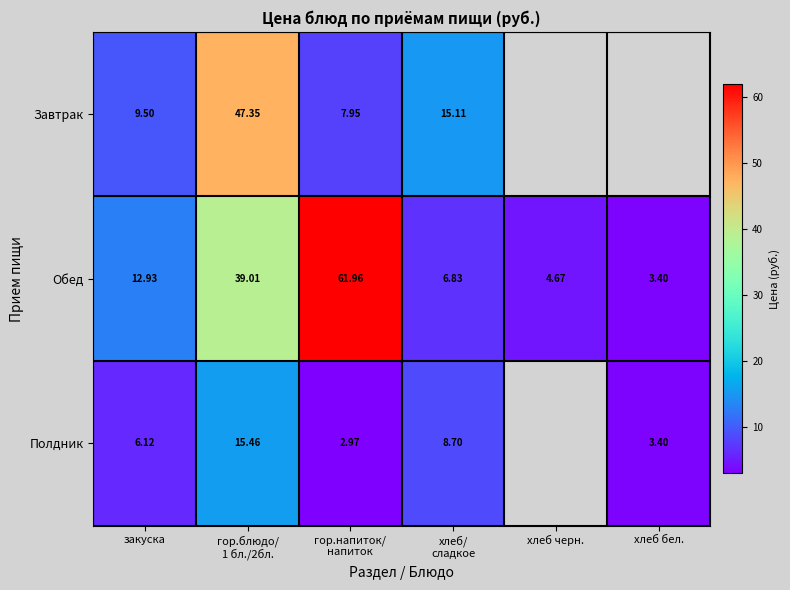

How many values in the Завтрак series are below 47?

3